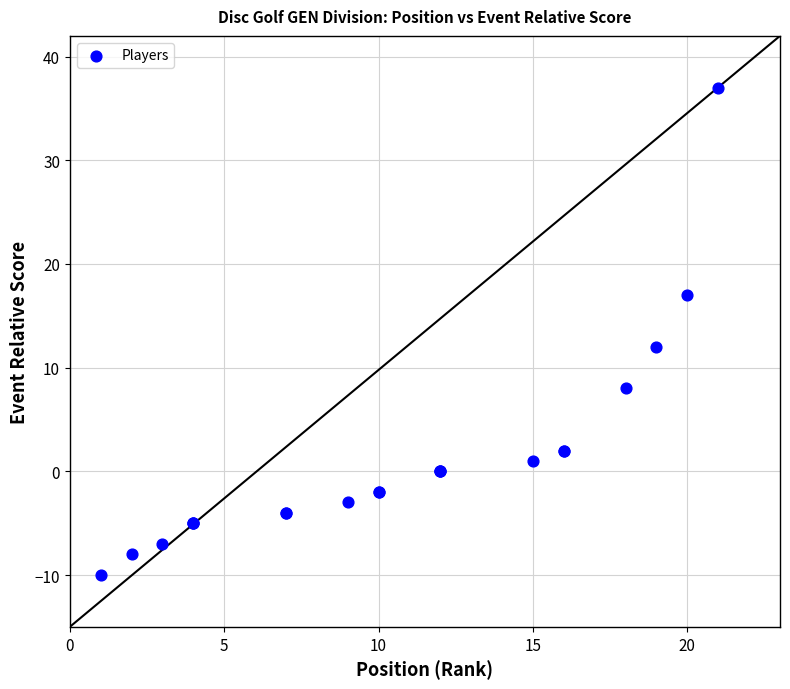

What Y value in the scatter plot is closest to 13?

12